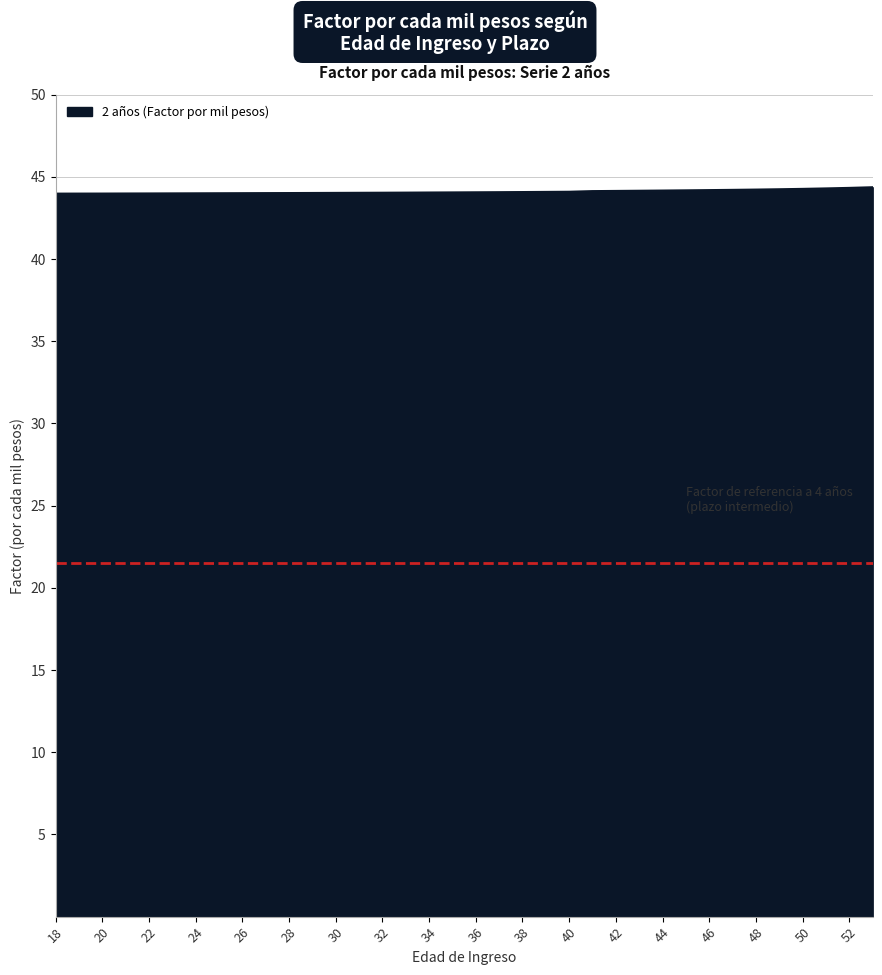

Does the chart have visible grid lines?

Yes